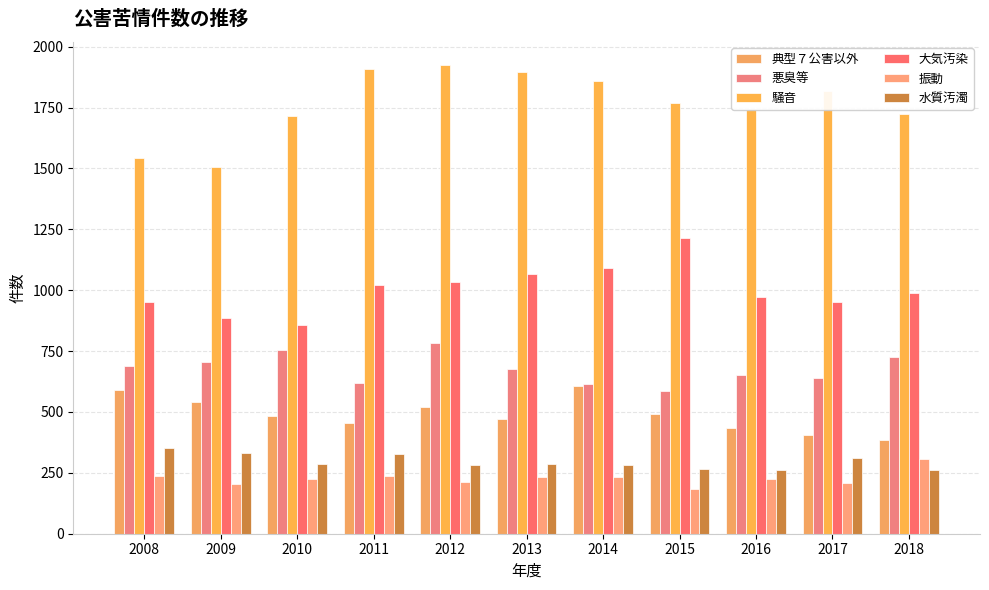

What is the sum of all 大気汚染 values?

11031